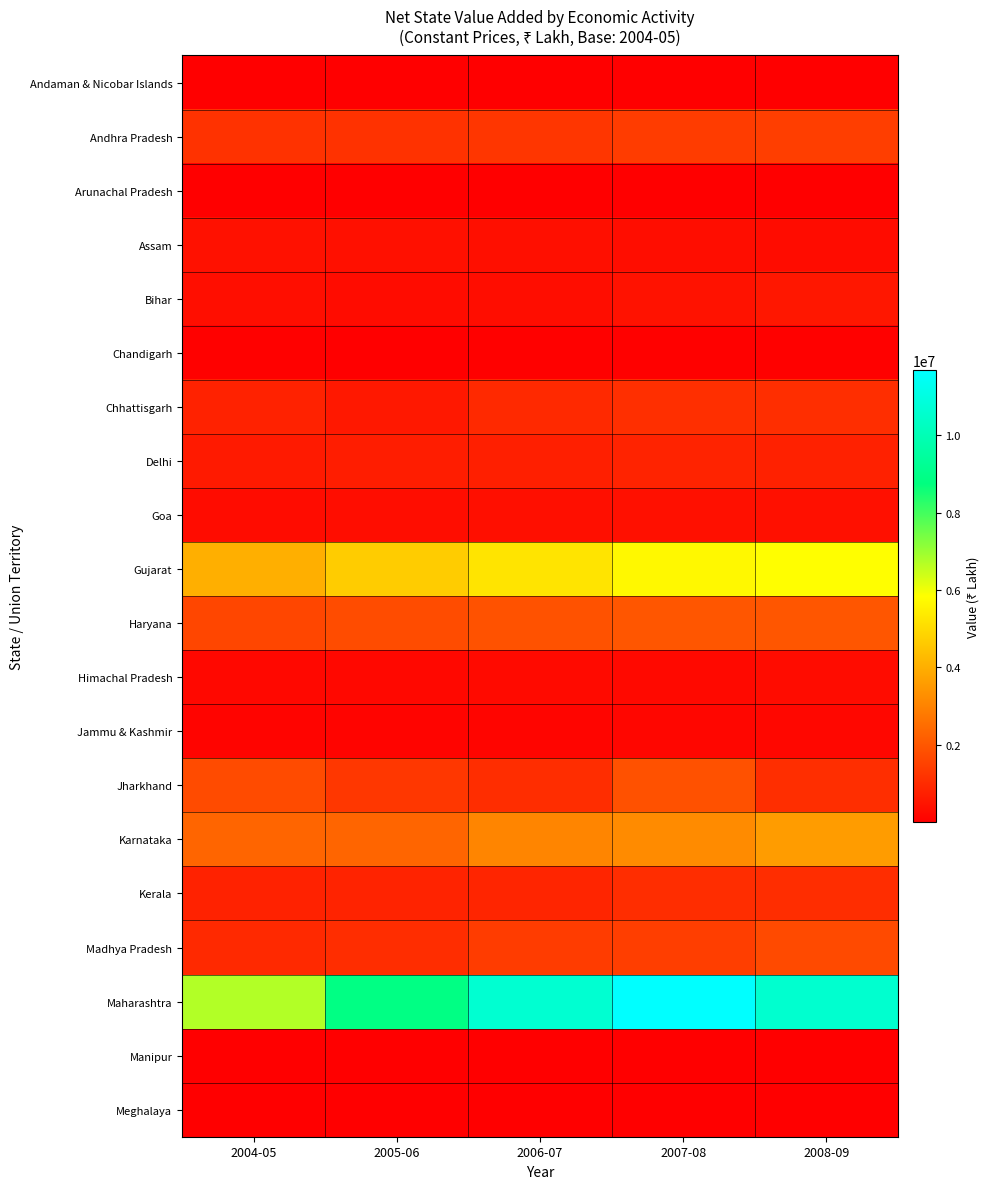

At how many categories does at least one series exceed 11542113?

1